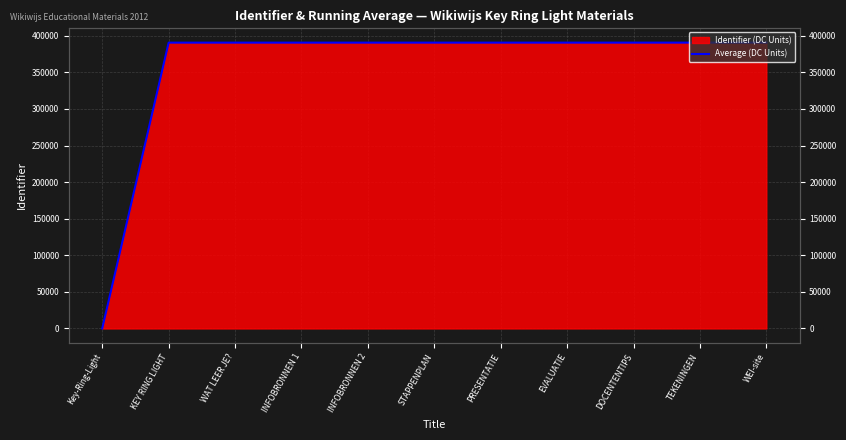

Does the chart have visible grid lines?

Yes